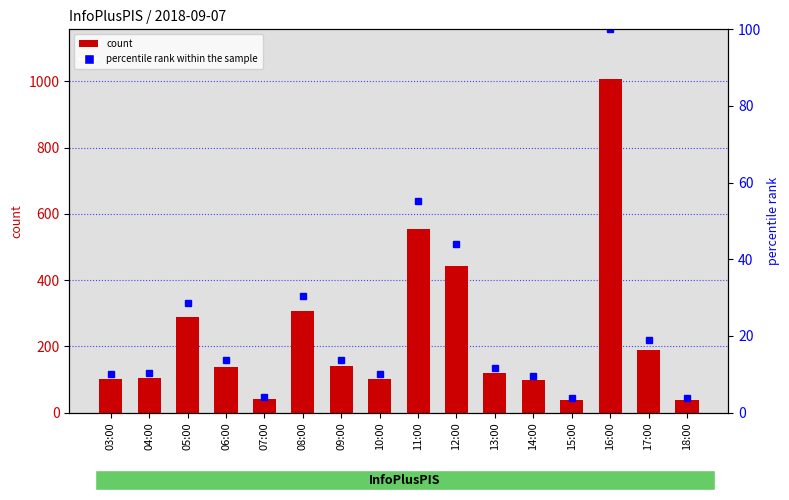

Where is percentile rank within the sample nearest to the value 51?

11:00